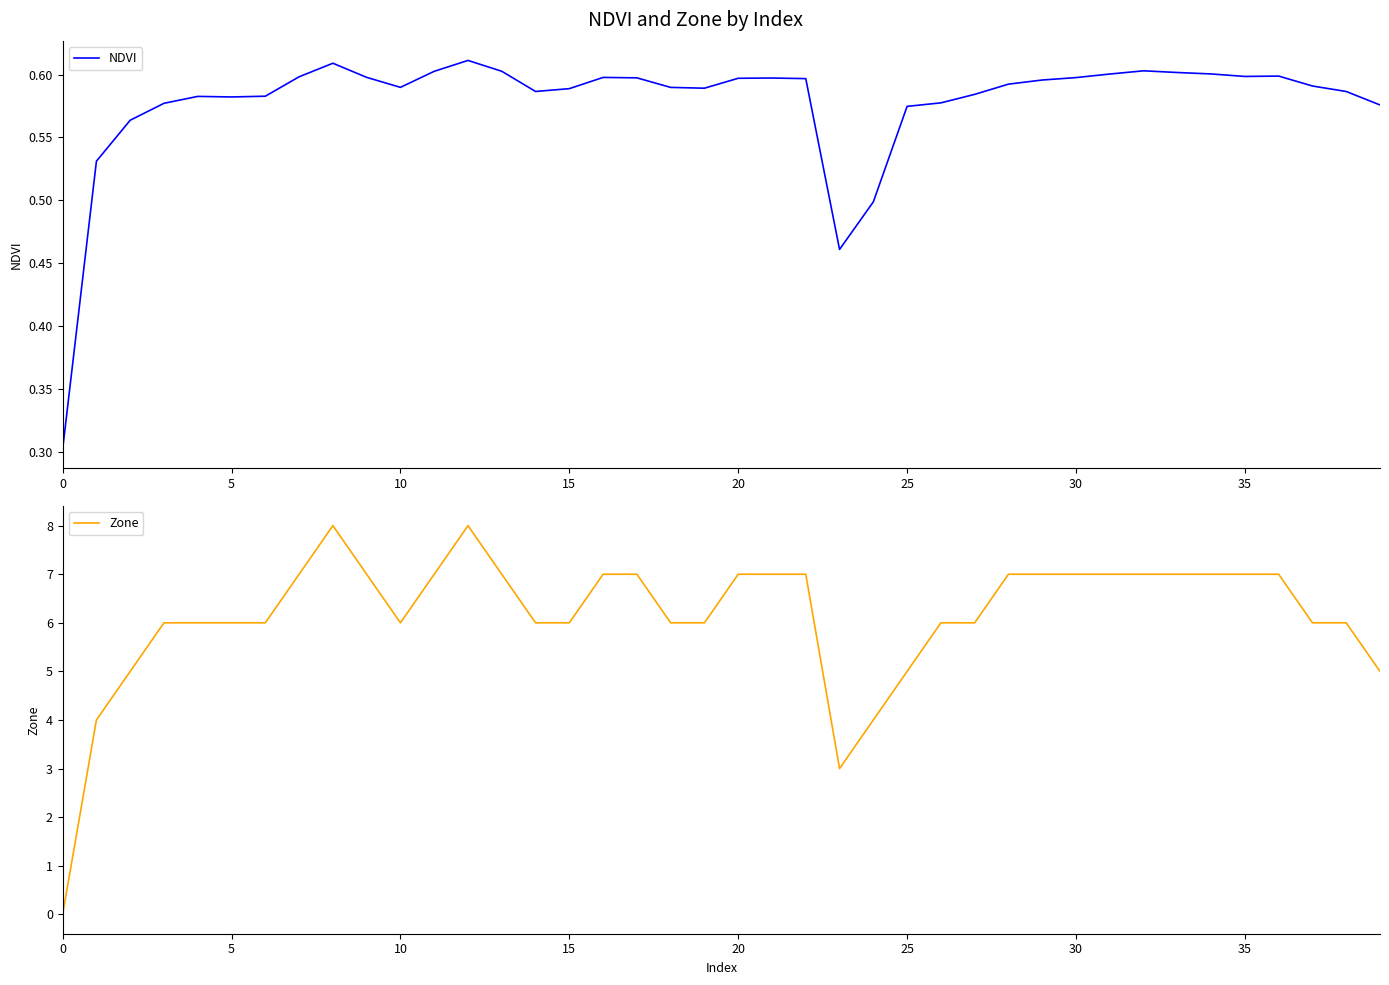

Rank the series by their maximum value, from highest to lowest.

Zone, NDVI